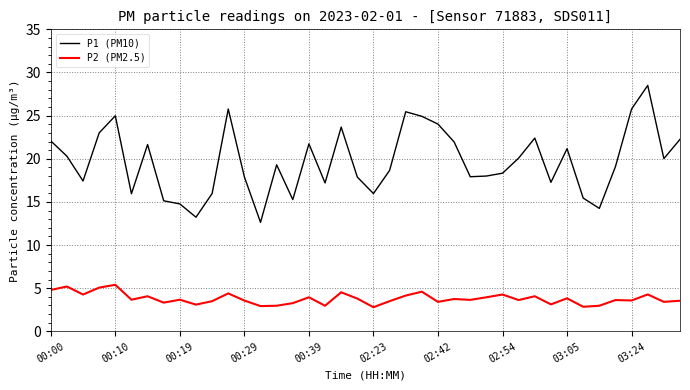

Which series has the largest range (max minus min)?

P1 (PM10)